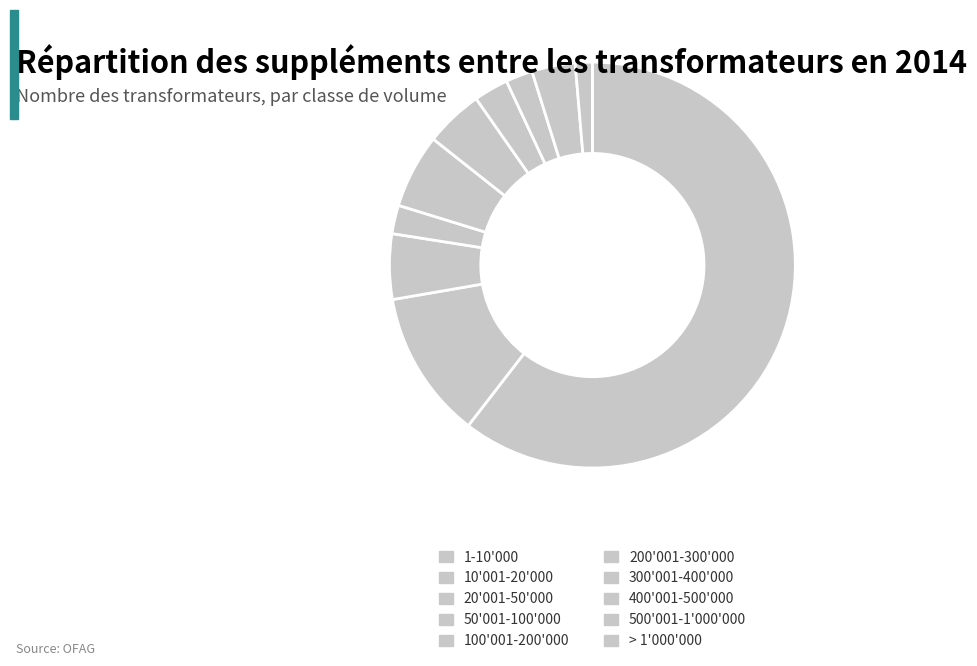

Is it true that 300'001-400'000 is 12% of the pie?

False